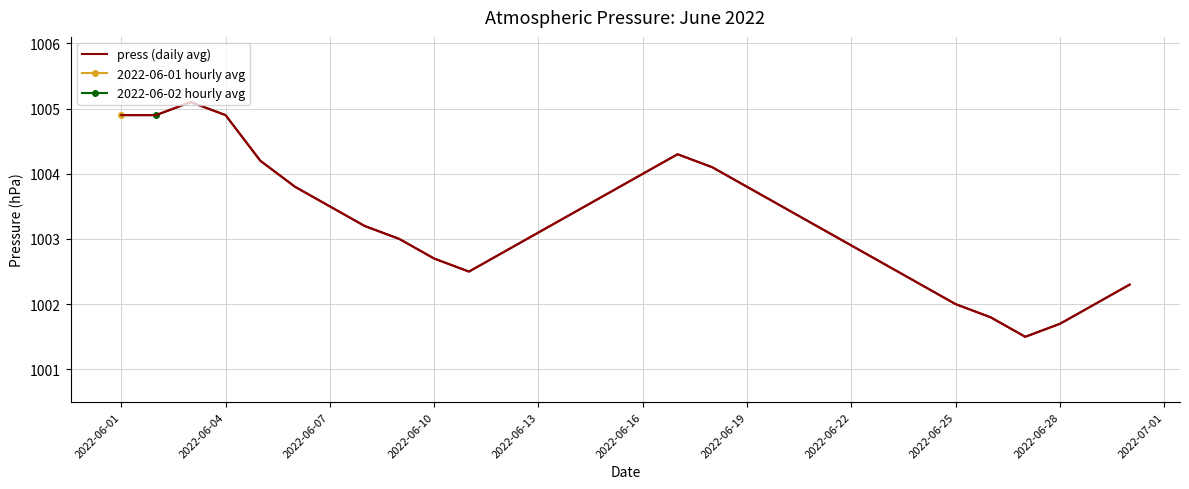

At which label does the data first exceed 1003?

2022-06-01